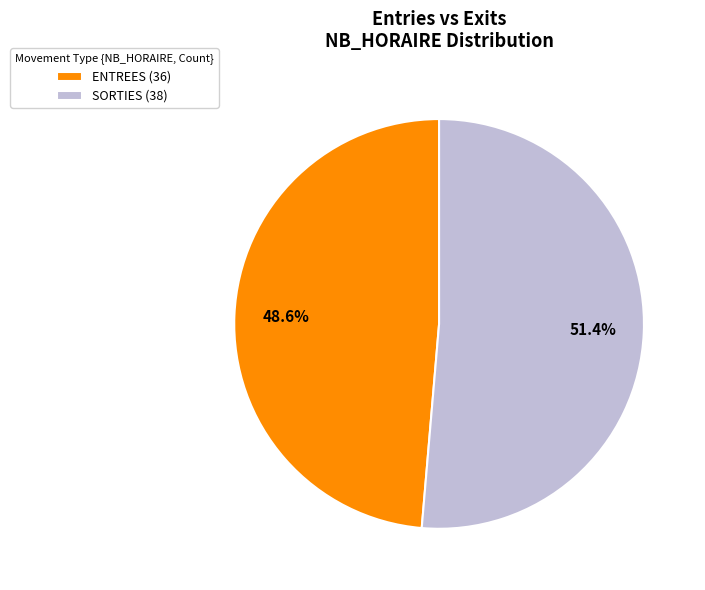

Rank the categories by value from lowest to highest.

ENTREES (36), SORTIES (38)